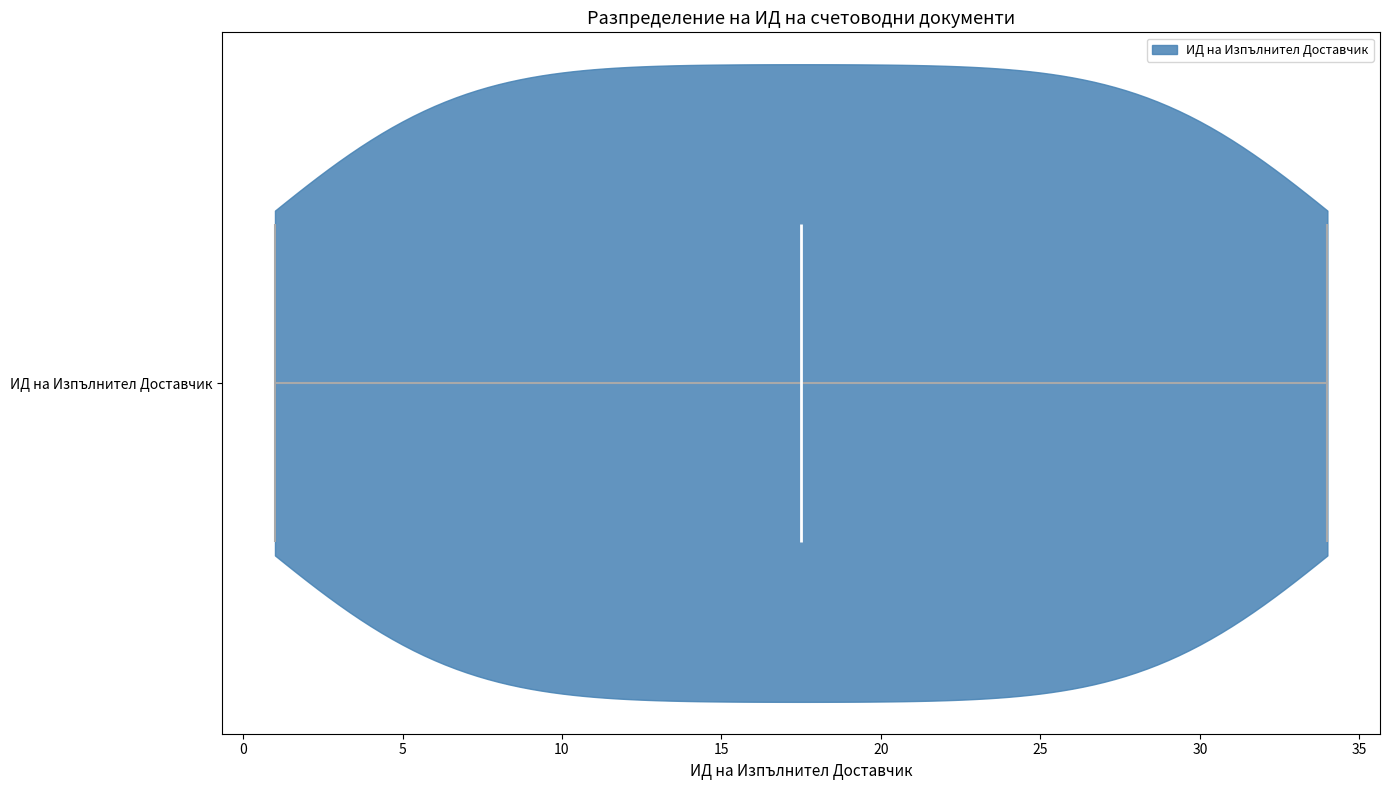

Read this violin plot against the x-axis: where its median line is, and the lowest and highest points the violin reaches. The values are not printed on the chart, so give them approximately, as read against the axis.

median line 17.5, lowest point 1.0, highest point 34.0